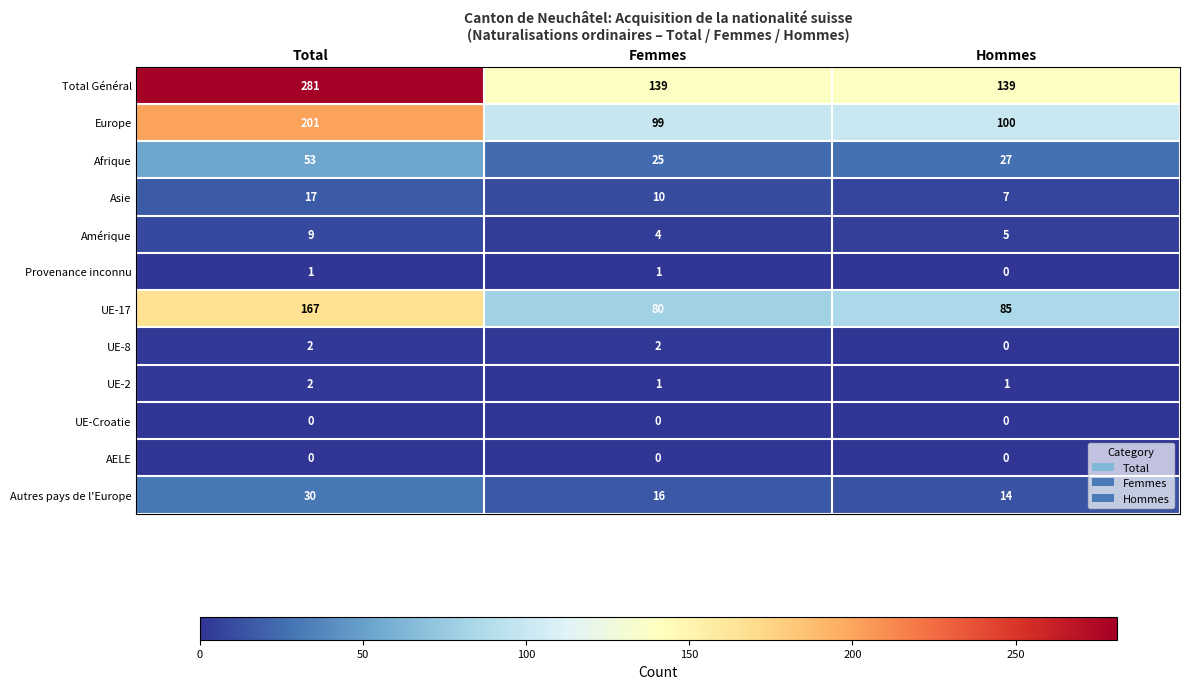

What is the total value across all series at Hommes?

378